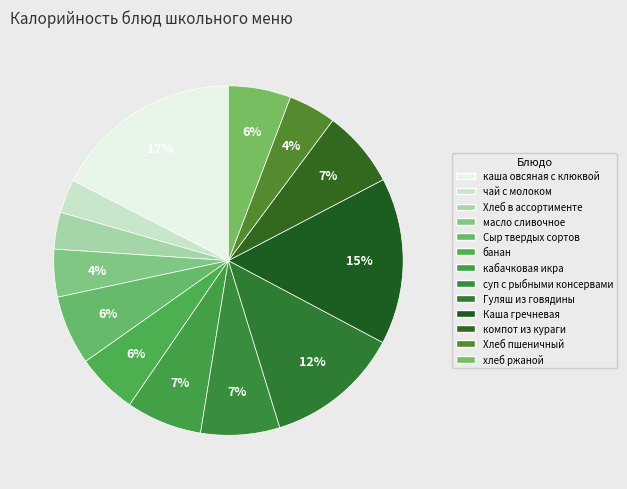

Rank the categories by value from highest to lowest.

каша вязкая молочная овсяная с клюквой, Каша гречневая рассыпчатая, Гуляш из говядины, суп с рыбными консервами горбуша, компот из кураги, кабачковая икра, Сыр твердых сортов в нарезке, хлеб ржаной, банан, Хлеб пшеничный, масло сливочное порциями, Хлеб в ассортименте, чай с молоком